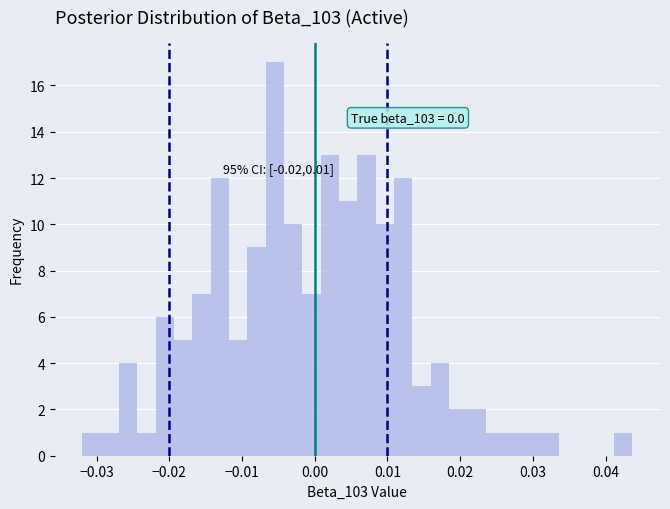

Around what value on the x-axis is the tallest bar? Give the approximate position of its centre, as read against the axis.

-0.005